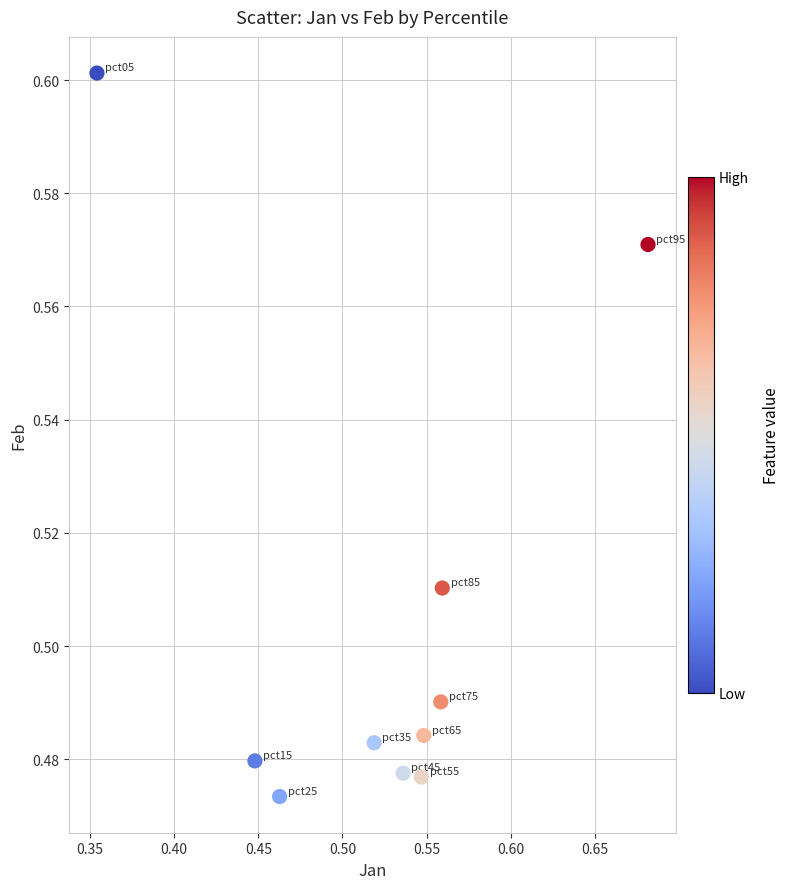

What is the range of X values (max minus min)?

0.3